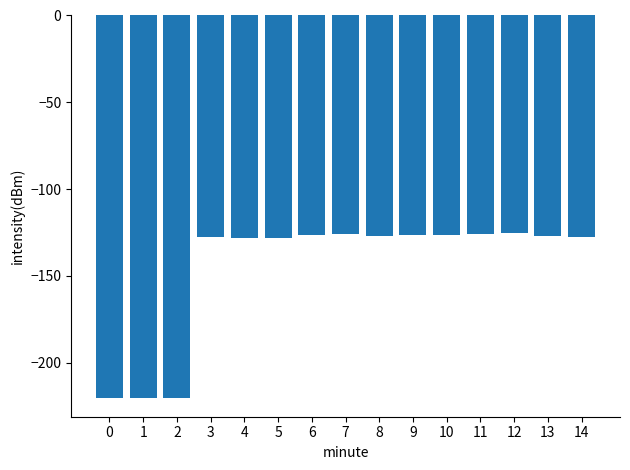

Which has a higher value, 2 or 7?

7